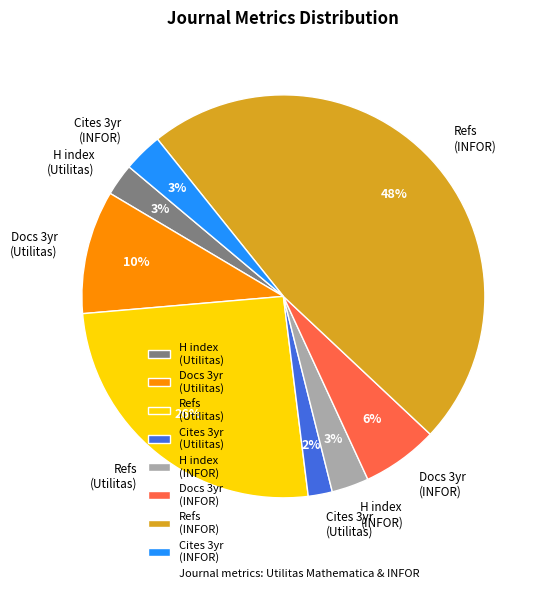

How many slices are in this pie chart?

8